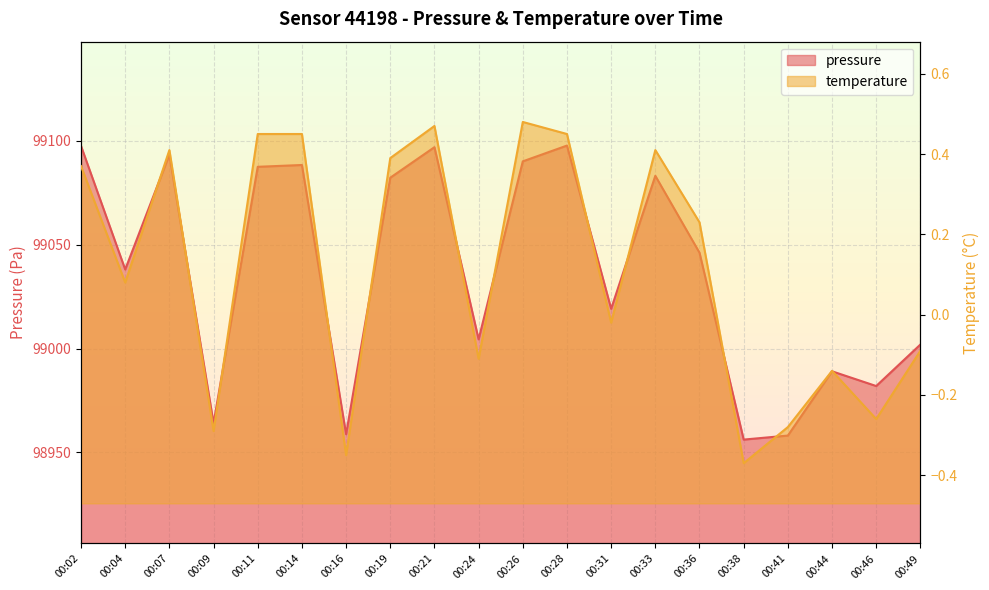

List the series in order of their overall mean, highest first.

pressure, temperature